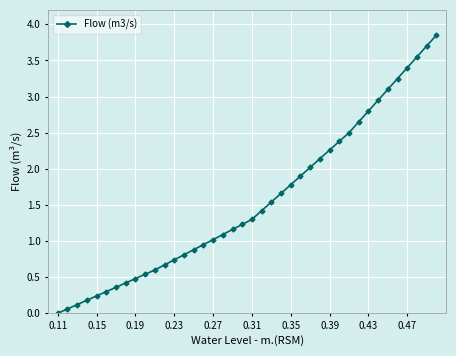

What is the sum of all values?

62.0